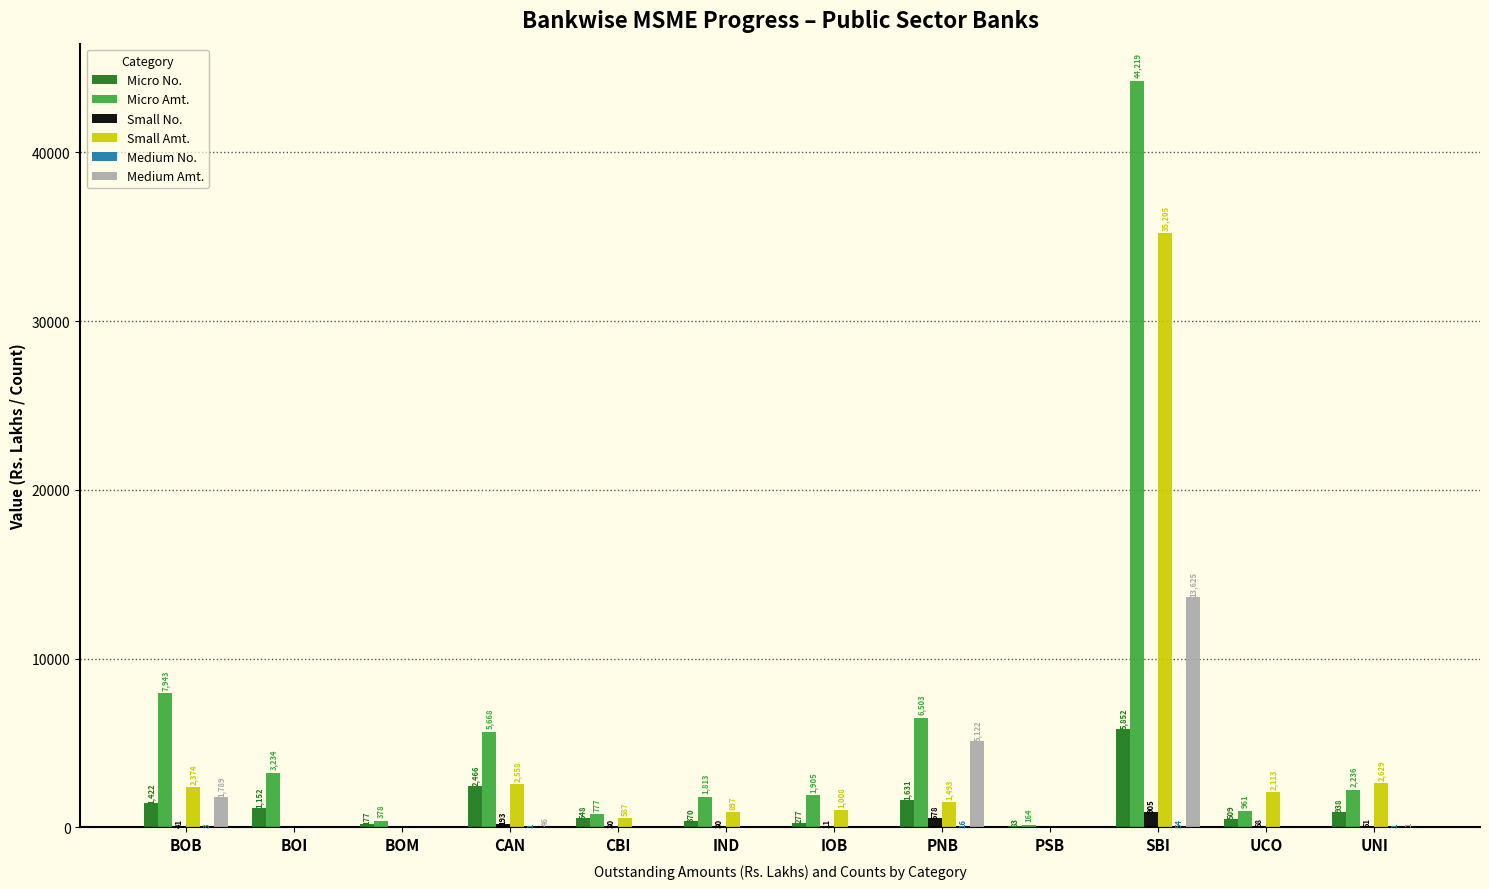

Which series has the largest total across all categories?

Micro Amt.